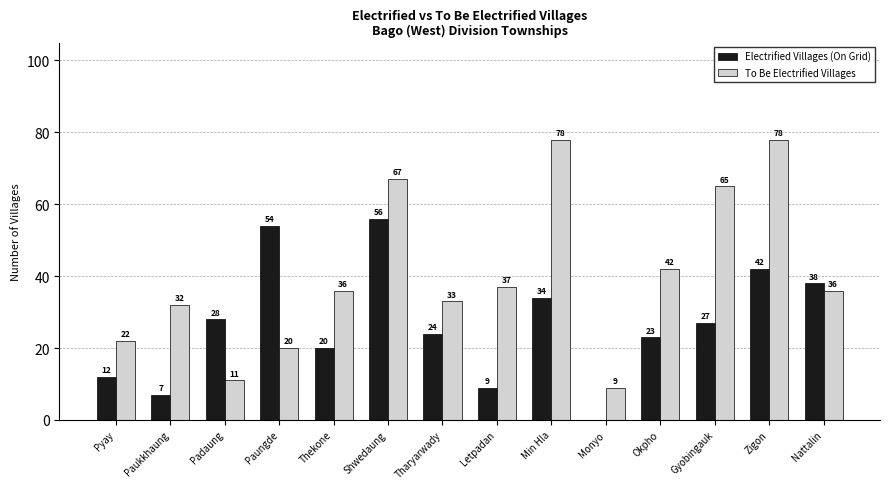

What is the greatest value displayed?

78